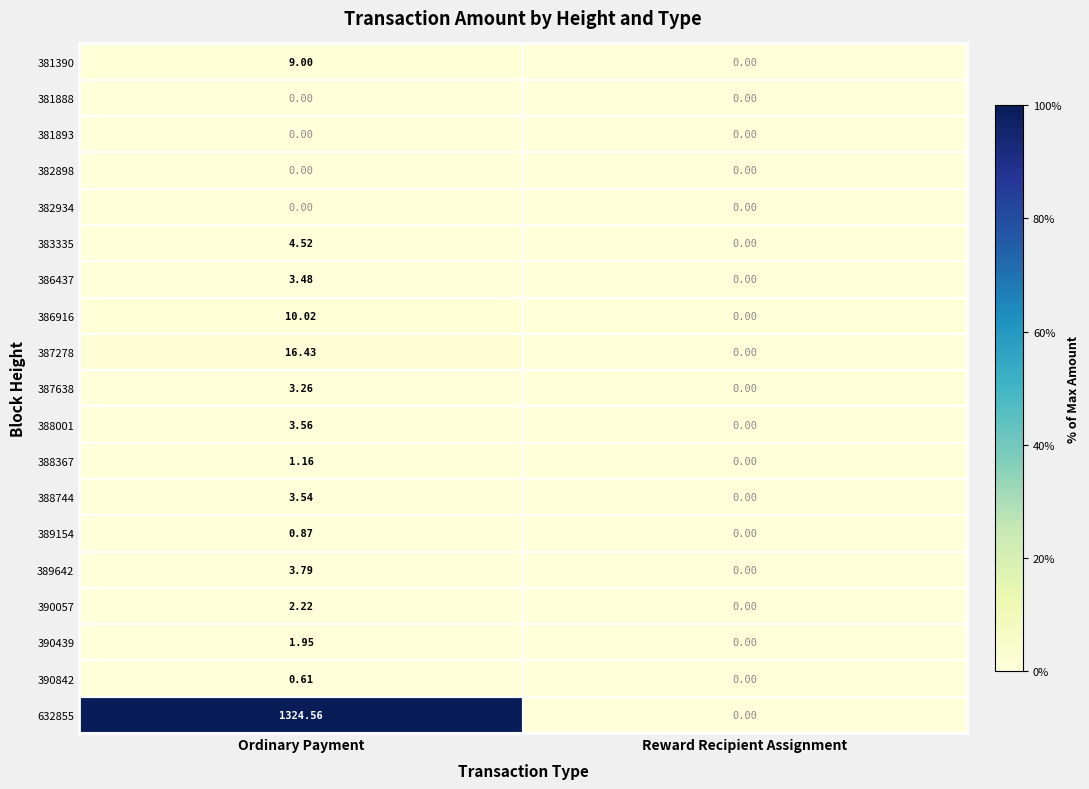

Where does the 388001 series first go above 3?

Ordinary Payment